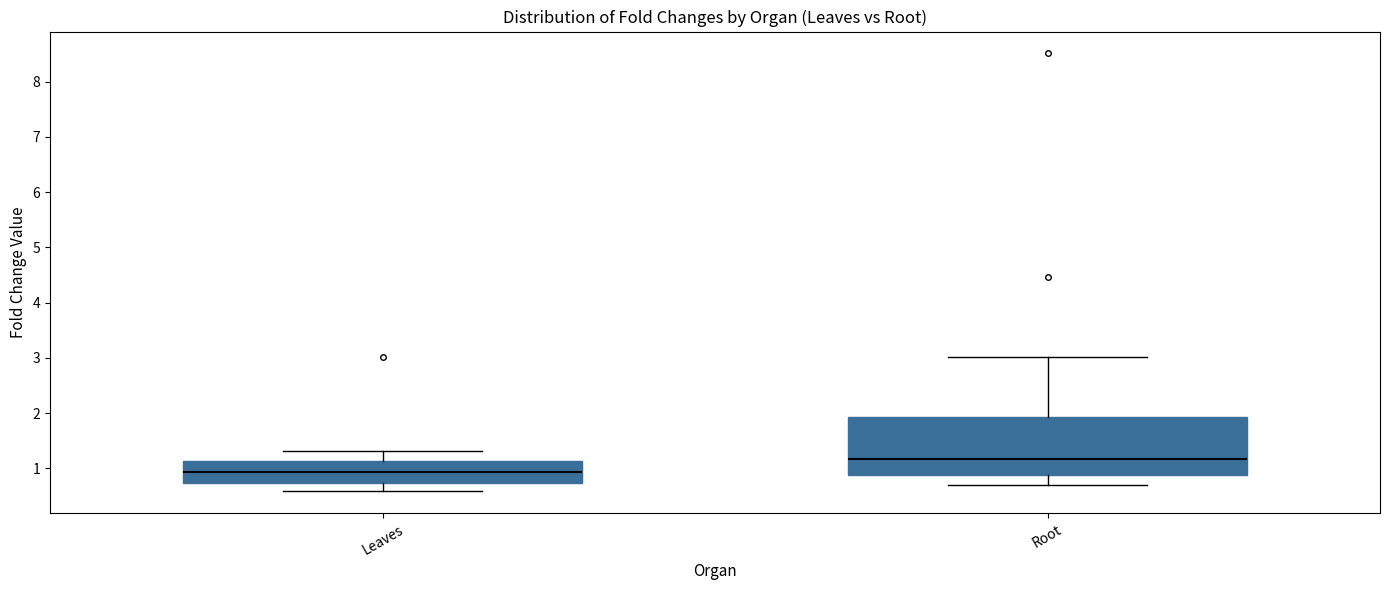

Reading left to right, transcribe this box plot: for each box, give where its median line is, the range the box spans, and where its two whiskers end, as read against the y-axis. The values are not printed on the chart, so give them approximately, as read against the axis.

Leaves: median 0.9, box 0.7 to 1.1, whiskers 0.6 to 1.3
Root: median 1.2, box 0.9 to 1.9, whiskers 0.7 to 3.0